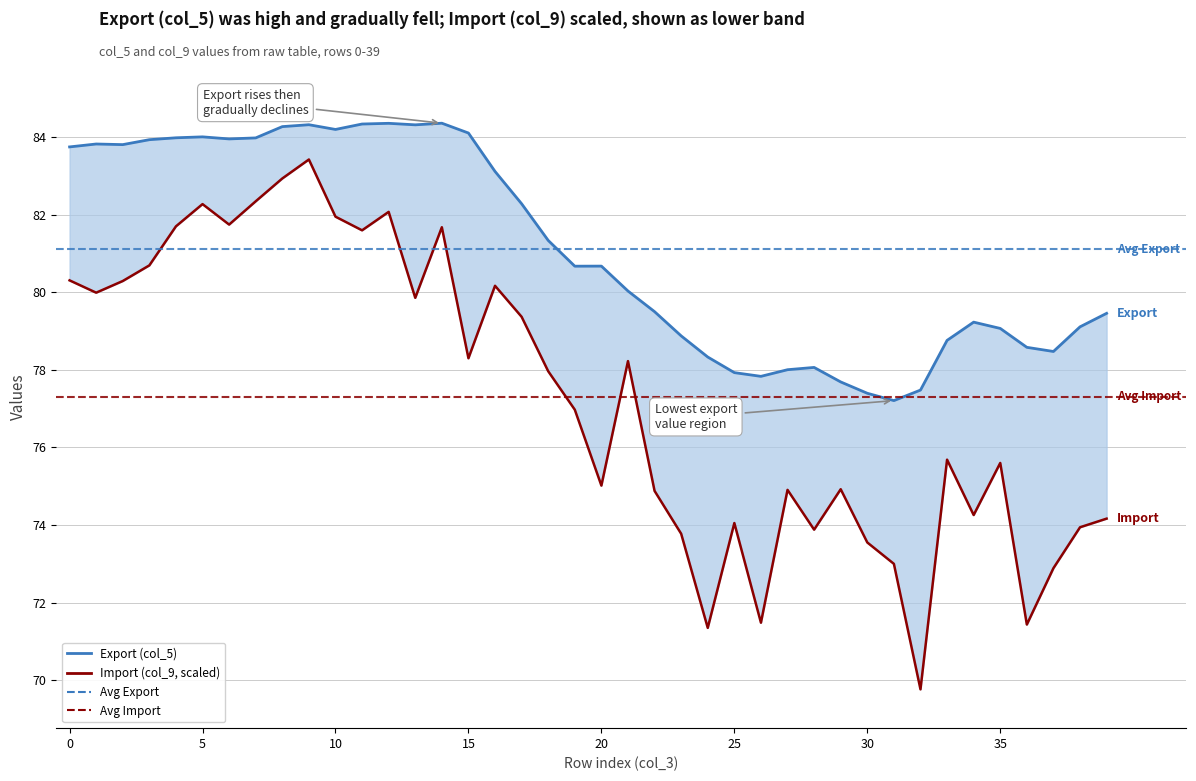

What is the average value?

81.1